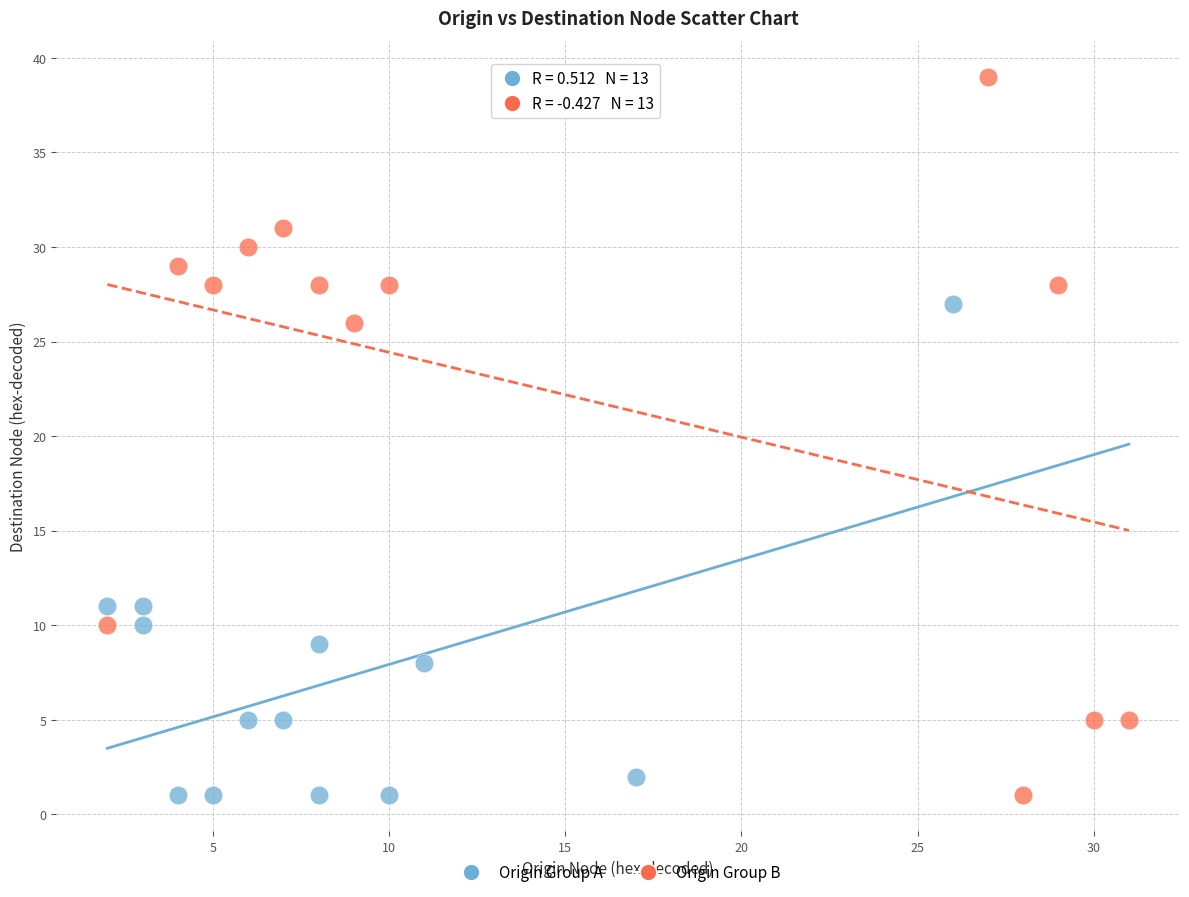

What are all the series names shown in the legend?

Origin Group A, Origin Group B